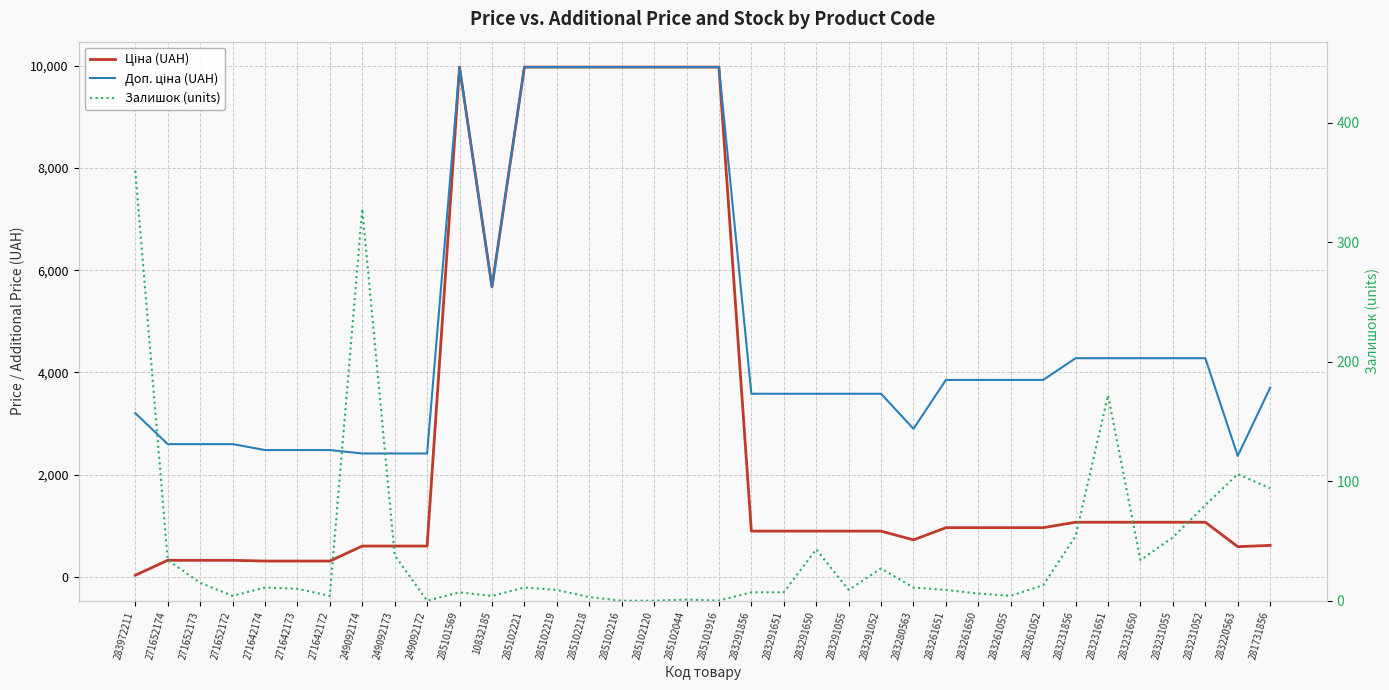

Between 285102219 and 283231055, which series saw the biggest shift?

Ціна (UAH)